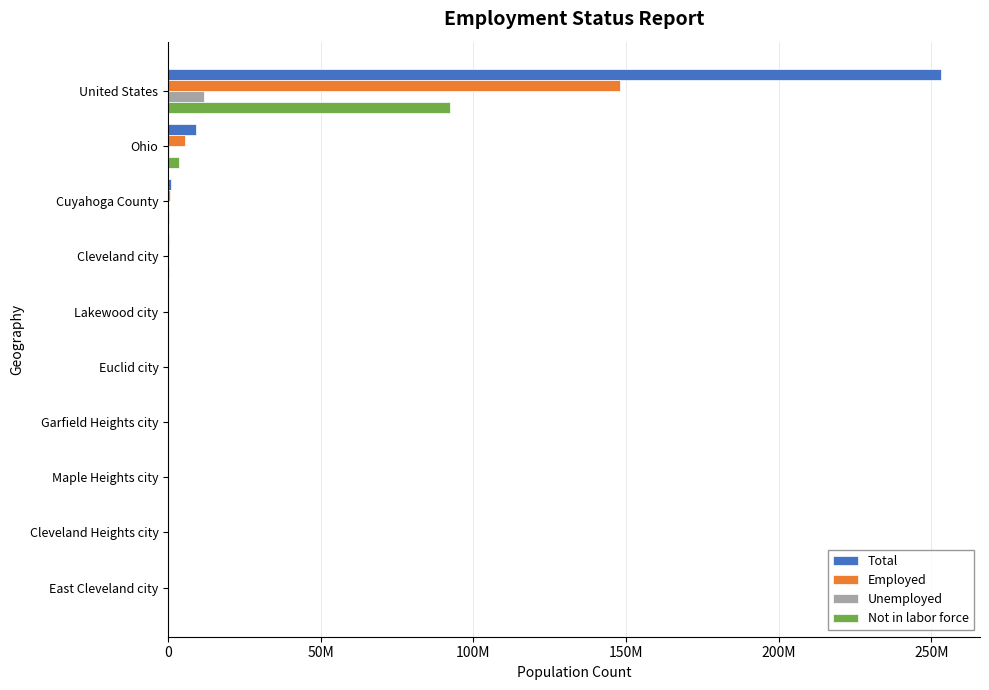

What are all the series names shown in the legend?

Total, Employed, Unemployed, Not in labor force